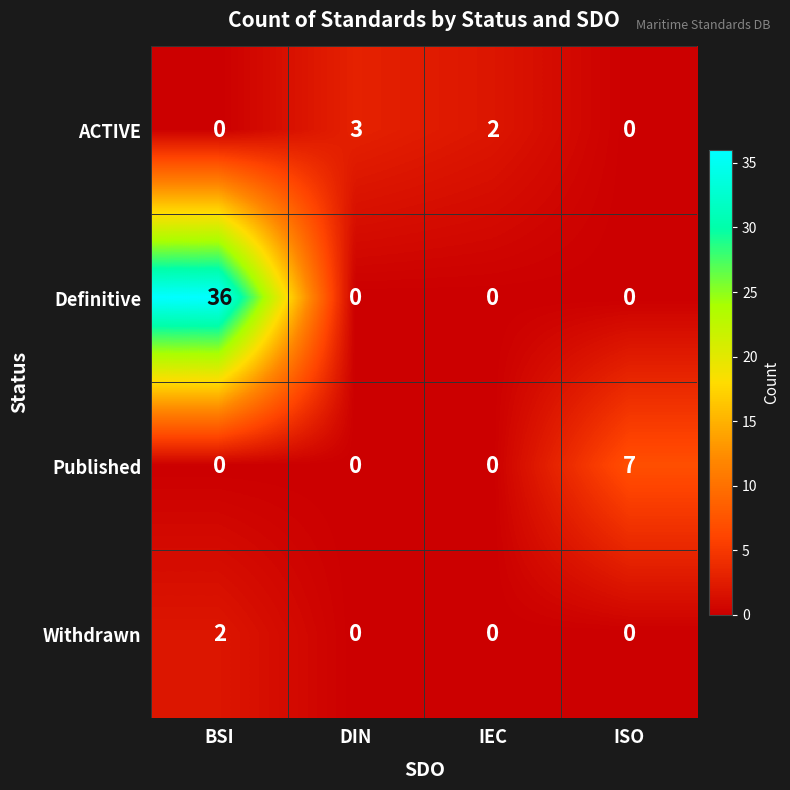

Which label corresponds to the largest value in the chart?

BSI